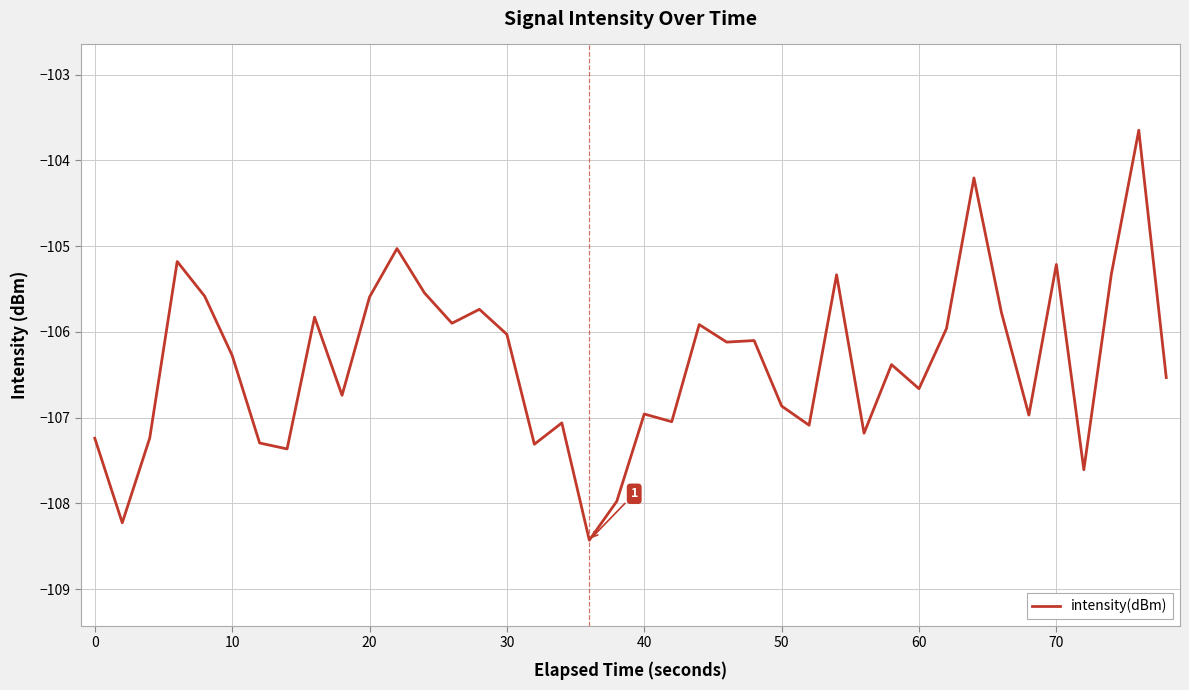

What is the difference between the maximum and minimum values?

4.8